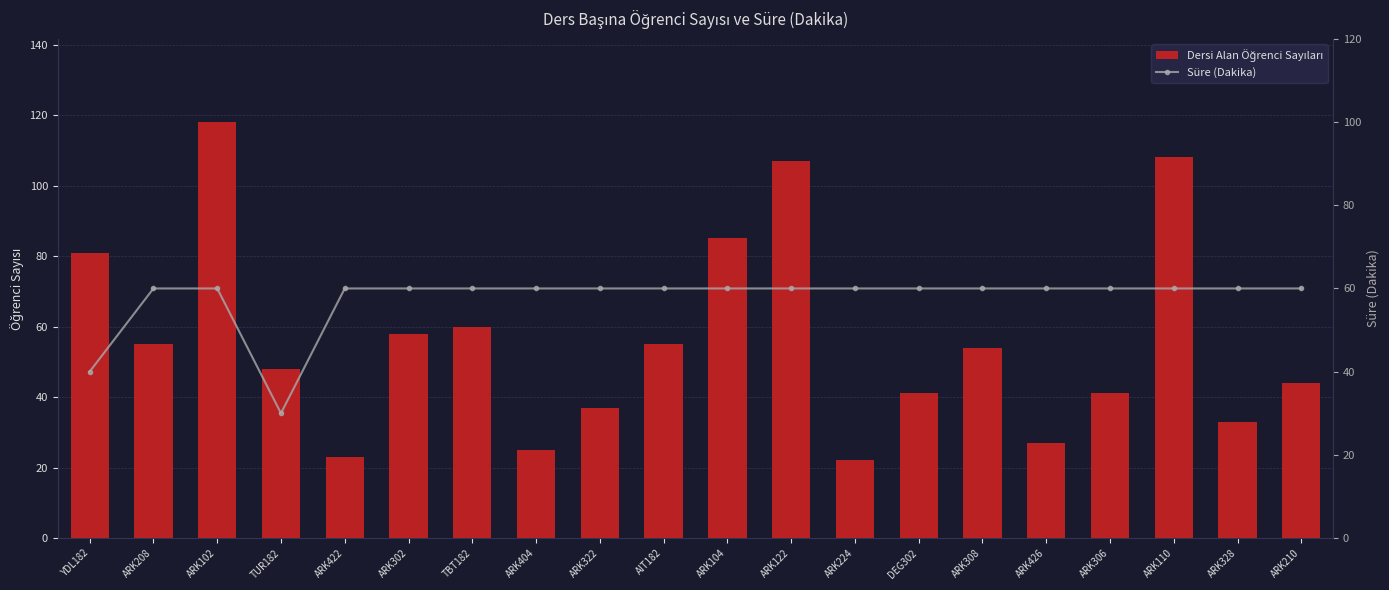

List the labels in order of Süre (Dakika) value, smallest first.

TUR182, YDL182, ARK208, ARK102, ARK422, ARK302, TBT182, ARK404, ARK322, AIT182, ARK104, ARK122, ARK224, DEG302, ARK308, ARK426, ARK306, ARK110, ARK328, ARK210